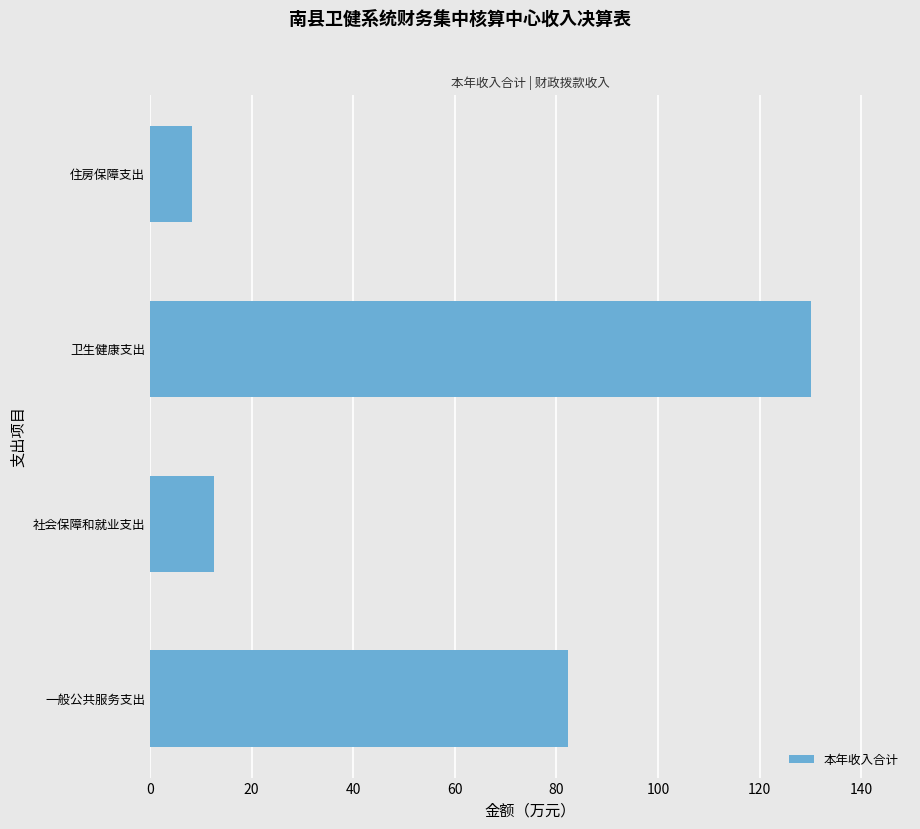

The chart shows a value of 211.8 at 卫生健康支出. True or false?

False